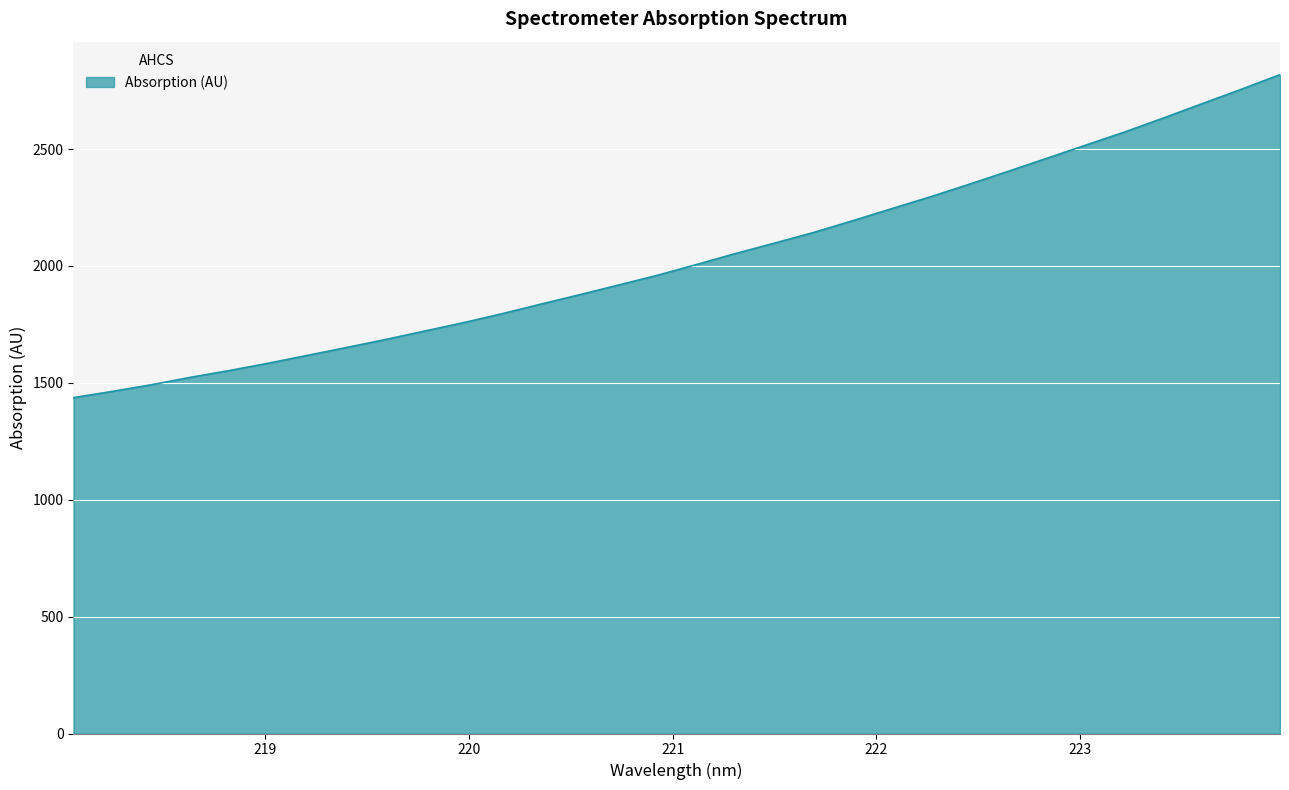

What is the greatest value displayed?

2818.6